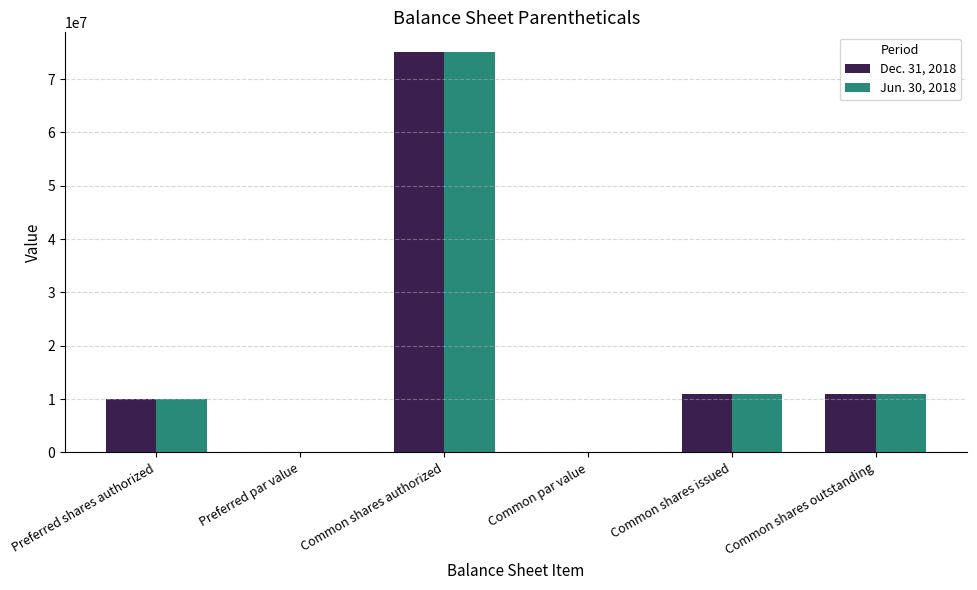

True or false: Jun. 30, 2018 has a value of 0.0 at Preferred par value.

True